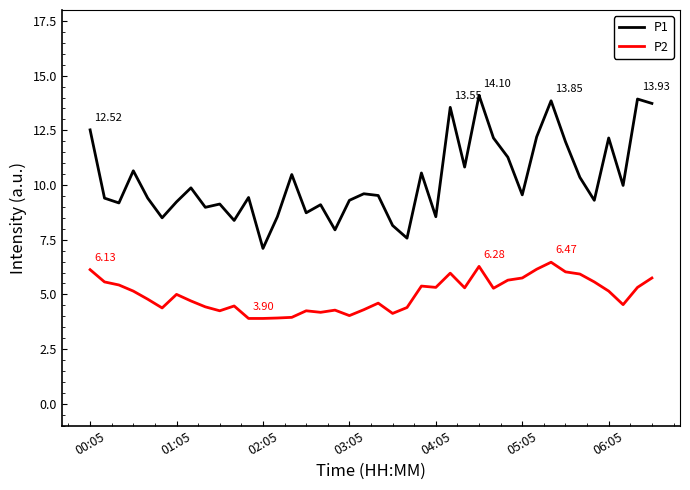

How many lines are shown in the chart?

2